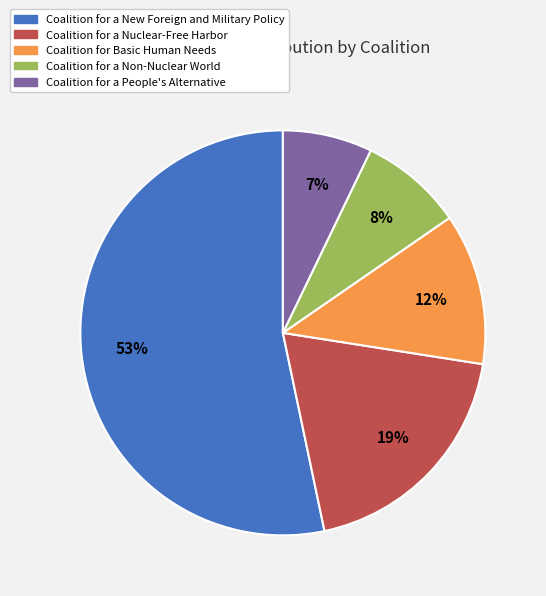

True or false: Coalition for a New Foreign and Military Policy accounts for 63% of the total.

False